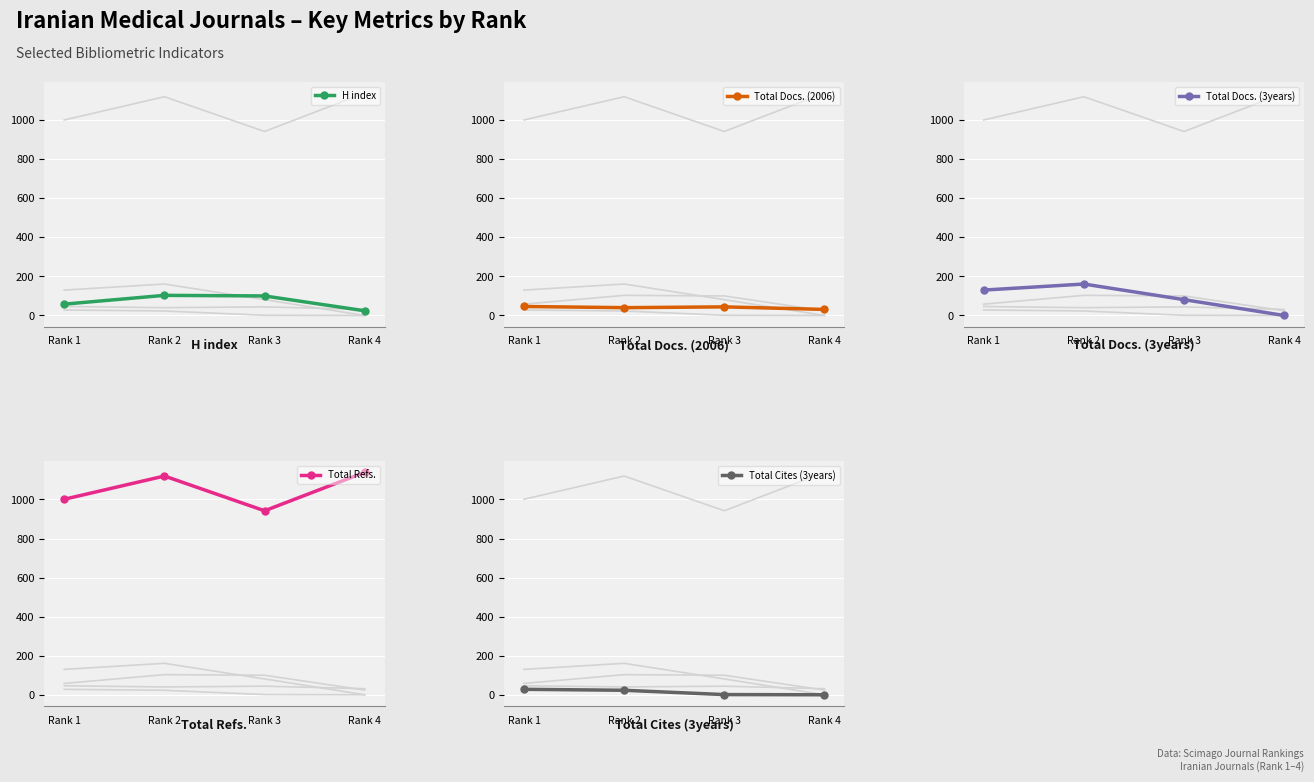

Which category has the highest value in the Total Docs. (2006) series?

Rank 1